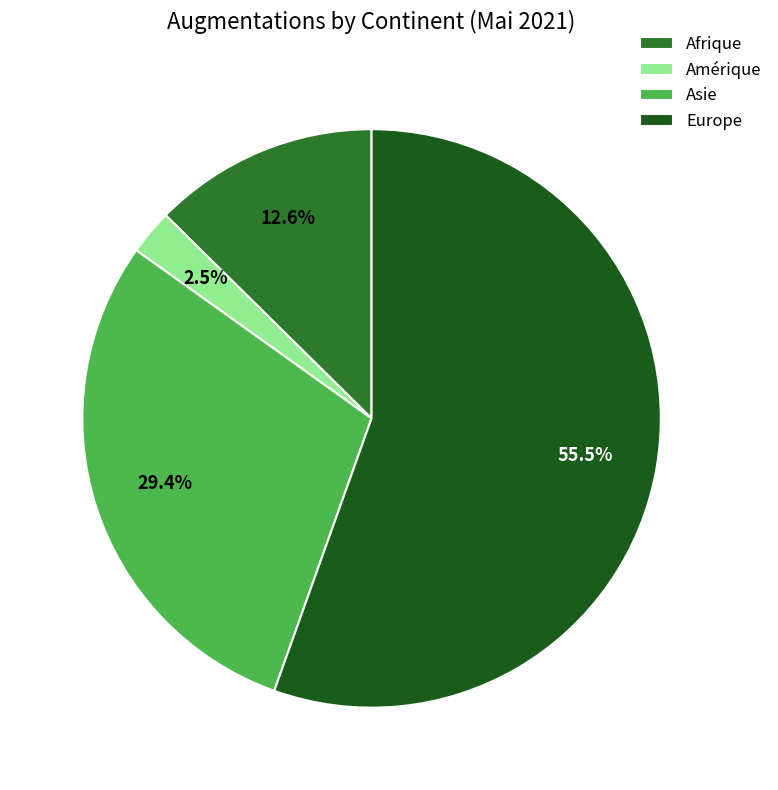

Combined, what portion of the pie is Asie and Amérique?

31.9%